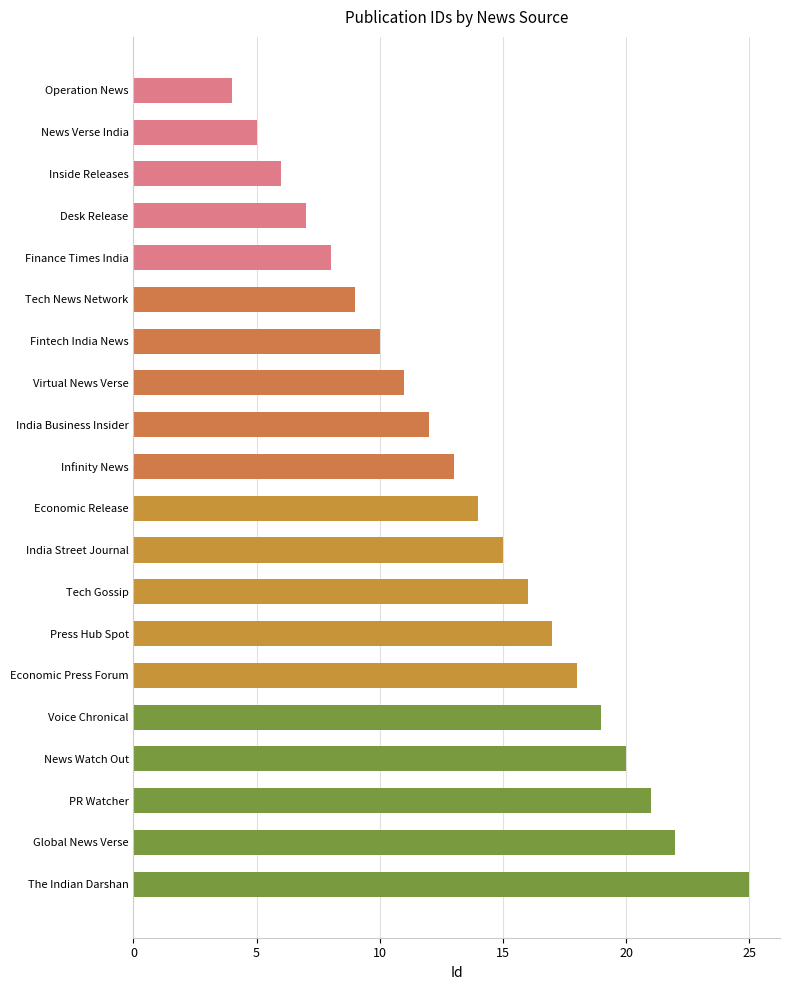

At which category does the chart reach its peak across all series?

The Indian Darshan